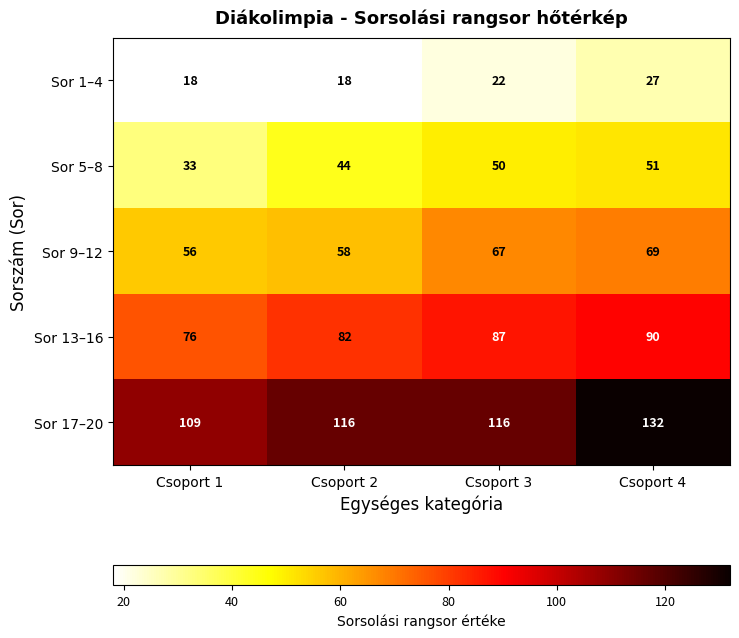

The value of Sor 5–8 at Csoport 1 is 8. True or false?

False